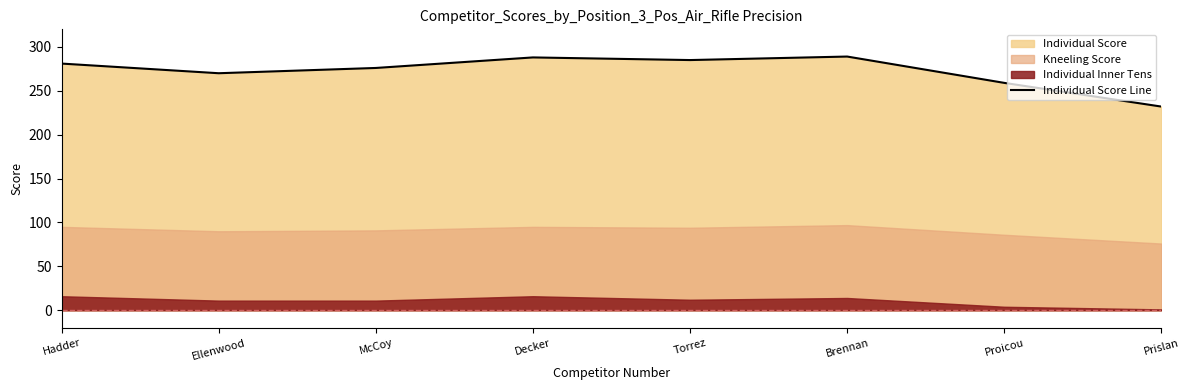

Reading left to right, transcribe all the data shown in this chart.

Hadder=281	Ellenwood=270	McCoy=276	Decker=288	Torrez=285	Brennan=289	Proicou=259	Prislan=232